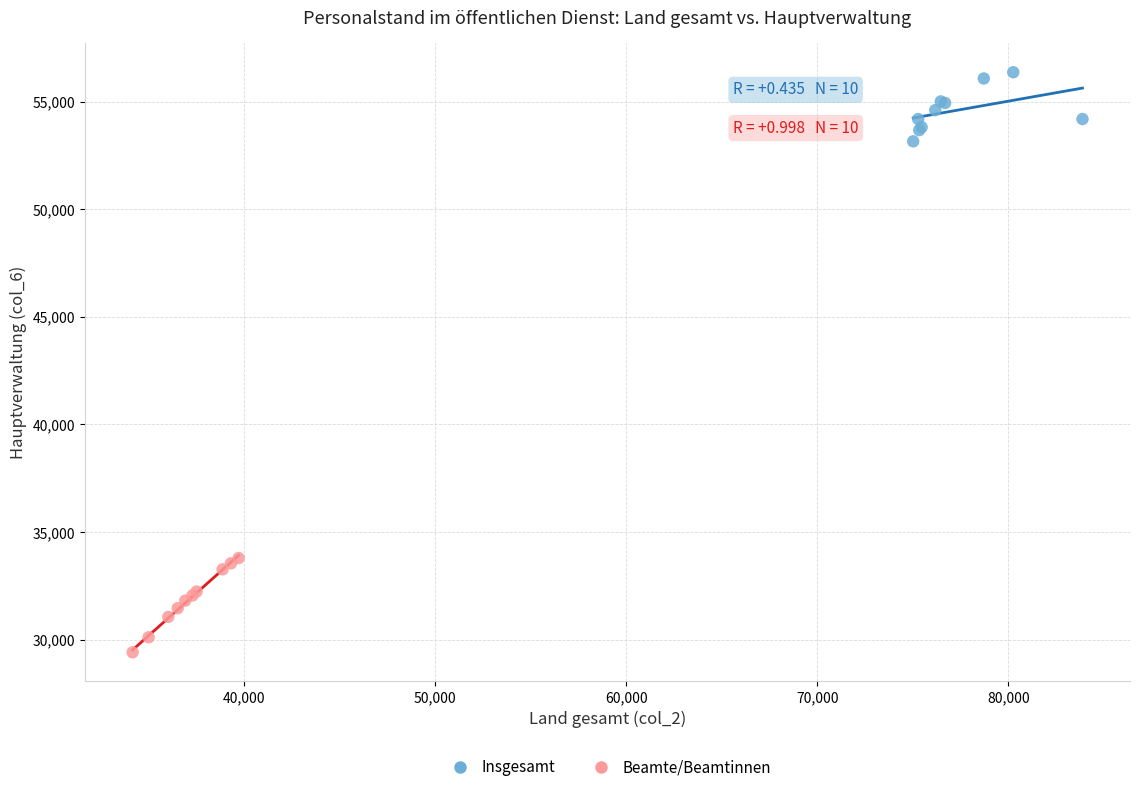

Which series contains the lowest Y value?

Beamte/Beamtinnen